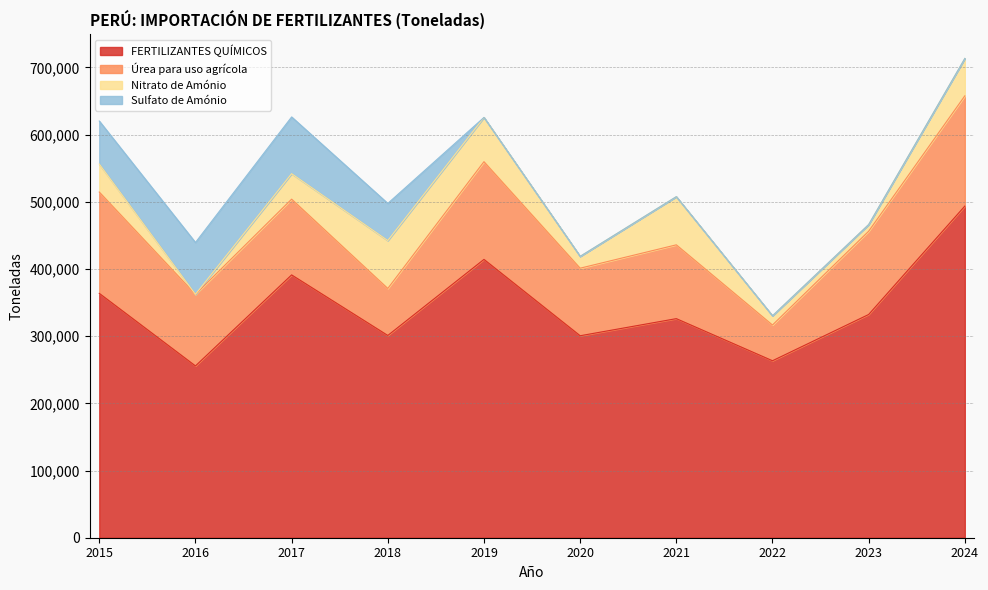

Reading left to right, extract all data points from this chart.

FERTILIZANTES QUÍMICOS: 2015=363611.0	2016=255648.9	2017=391090.6	2018=300981.1	2019=414162.4	2020=300550.4	2021=326002.8	2022=263358.8	2023=332178.2	2024=493474.0
Úrea para uso agrícola: 2015=150797.4	2016=106537.4	2017=112703.7	2018=69946.6	2019=145409.8	2020=100517.5	2021=109831.9	2022=53161.9	2023=123890.4	2024=164035.1
Nitrato de Amónio: 2015=41592.7	2016=0.0	2017=37906.9	2018=71233.4	2019=65830.5	2020=17607.3	2021=71673.6	2022=13737.8	2023=9933.1	2024=55663.0
Sulfato de Amónio: 2015=64061.5	2016=77125.1	2017=84444.1	2018=55305.5	2019=0.0	2020=0.0	2021=0.0	2022=0.0	2023=0.0	2024=0.0